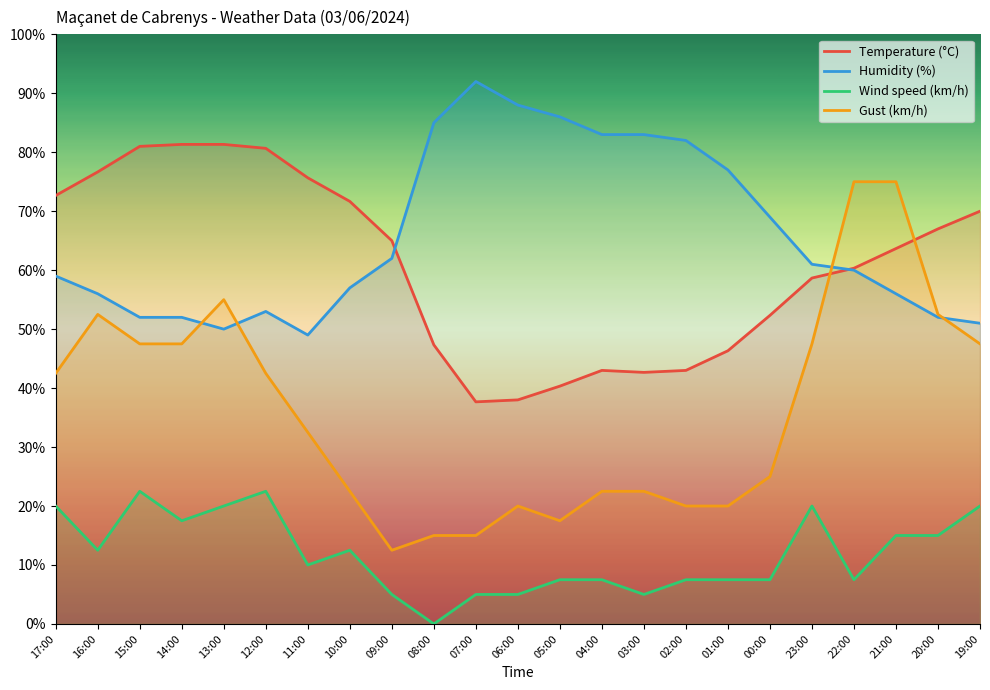

Reading left to right, list all the values displayed in this chart.

Temperature (°C): 72.7	76.7	81.0	81.3	81.3	80.7	75.7	71.7	65.0	47.3	37.7	38.0	40.3	43.0	42.7	43.0	46.3	52.3	58.7	60.3	63.7	67.0	70.0
Humidity (%): 59.0	56.0	52.0	52.0	50.0	53.0	49.0	57.0	62.0	85.0	92.0	88.0	86.0	83.0	83.0	82.0	77.0	69.0	61.0	60.0	56.0	52.0	51.0
Wind speed (km/h): 20.0	12.5	22.5	17.5	20.0	22.5	10.0	12.5	5.0	0.0	5.0	5.0	7.5	7.5	5.0	7.5	7.5	7.5	20.0	7.5	15.0	15.0	20.0
Gust (km/h): 42.5	52.5	47.5	47.5	55.0	42.5	32.5	22.5	12.5	15.0	15.0	20.0	17.5	22.5	22.5	20.0	20.0	25.0	47.5	75.0	75.0	52.5	47.5